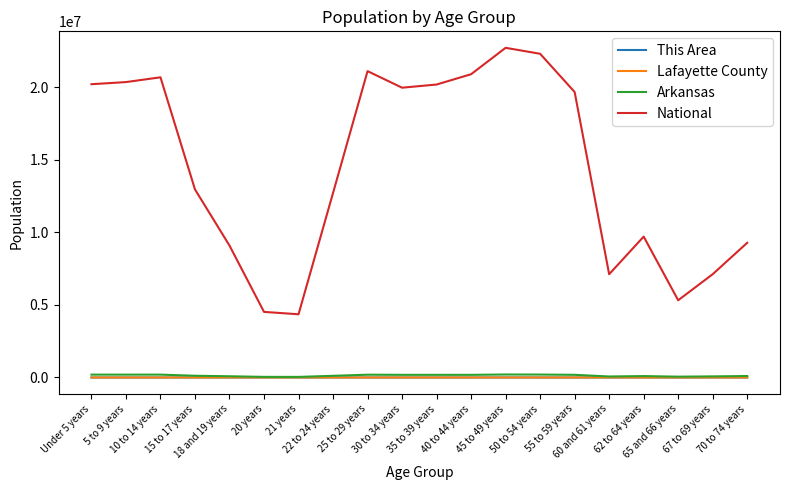

What is the maximum value shown in the chart?

22708591